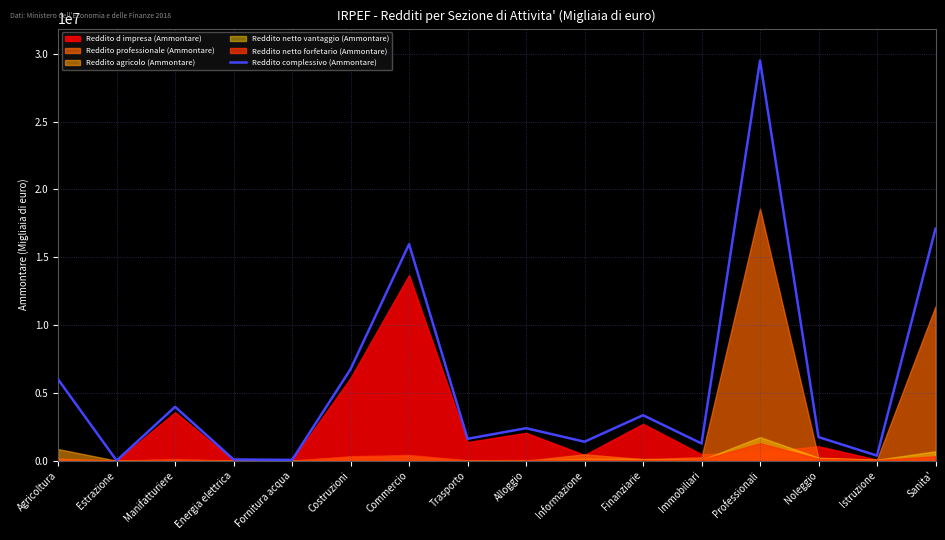

Rank the categories by value from highest to lowest.

Professionali, Sanita', Commercio, Costruzioni, Agricoltura, Manifatturiere, Finanziarie, Alloggio, Noleggio, Trasporto, Informazione, Immobiliari, Istruzione, Energia elettrica, Fornitura acqua, Estrazione